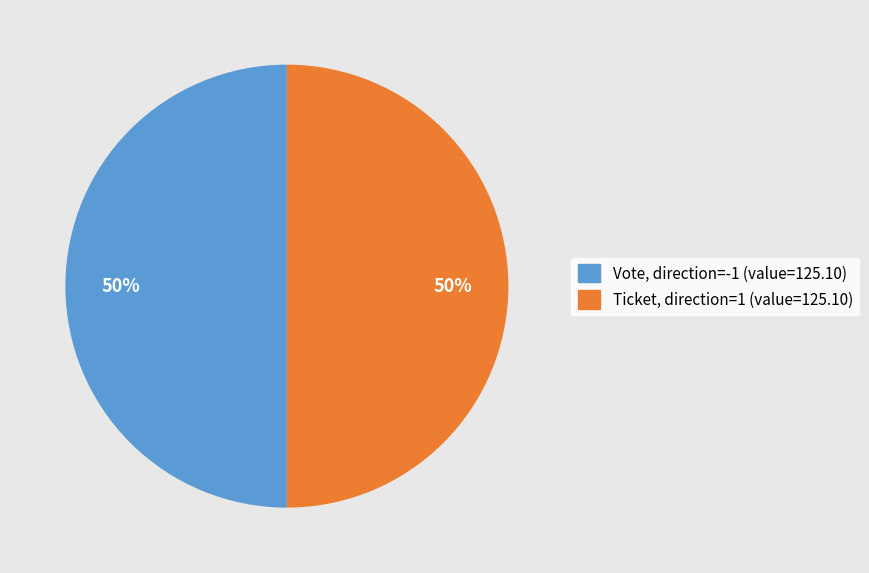

To the nearest percent, what is the combined percentage of Ticket, direction=1 (value=125.10) and Vote, direction=-1 (value=125.10)?

100%